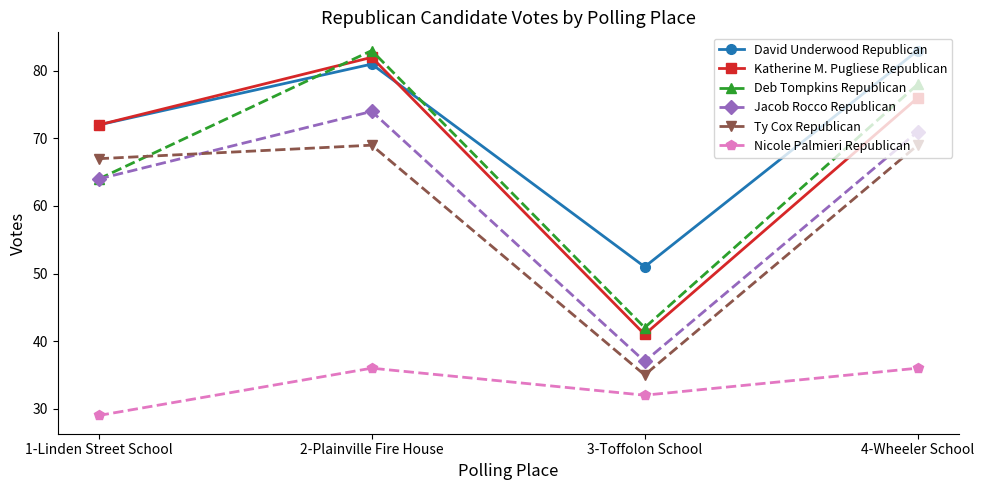

Reading left to right, list all the values displayed in this chart.

David Underwood Republican: 1-Linden Street School=72	2-Plainville Fire House=81	3-Toffolon School=51	4-Wheeler School=83
Katherine M. Pugliese Republican: 1-Linden Street School=72	2-Plainville Fire House=82	3-Toffolon School=41	4-Wheeler School=76
Deb Tompkins Republican: 1-Linden Street School=64	2-Plainville Fire House=83	3-Toffolon School=42	4-Wheeler School=78
Jacob Rocco Republican: 1-Linden Street School=64	2-Plainville Fire House=74	3-Toffolon School=37	4-Wheeler School=71
Ty Cox Republican: 1-Linden Street School=67	2-Plainville Fire House=69	3-Toffolon School=35	4-Wheeler School=69
Nicole Palmieri Republican: 1-Linden Street School=29	2-Plainville Fire House=36	3-Toffolon School=32	4-Wheeler School=36